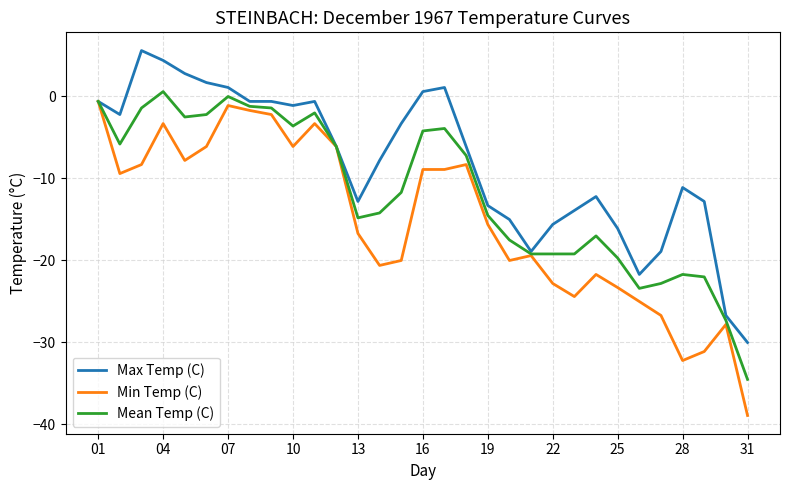

Which series has the largest total across all categories?

Max Temp (C)